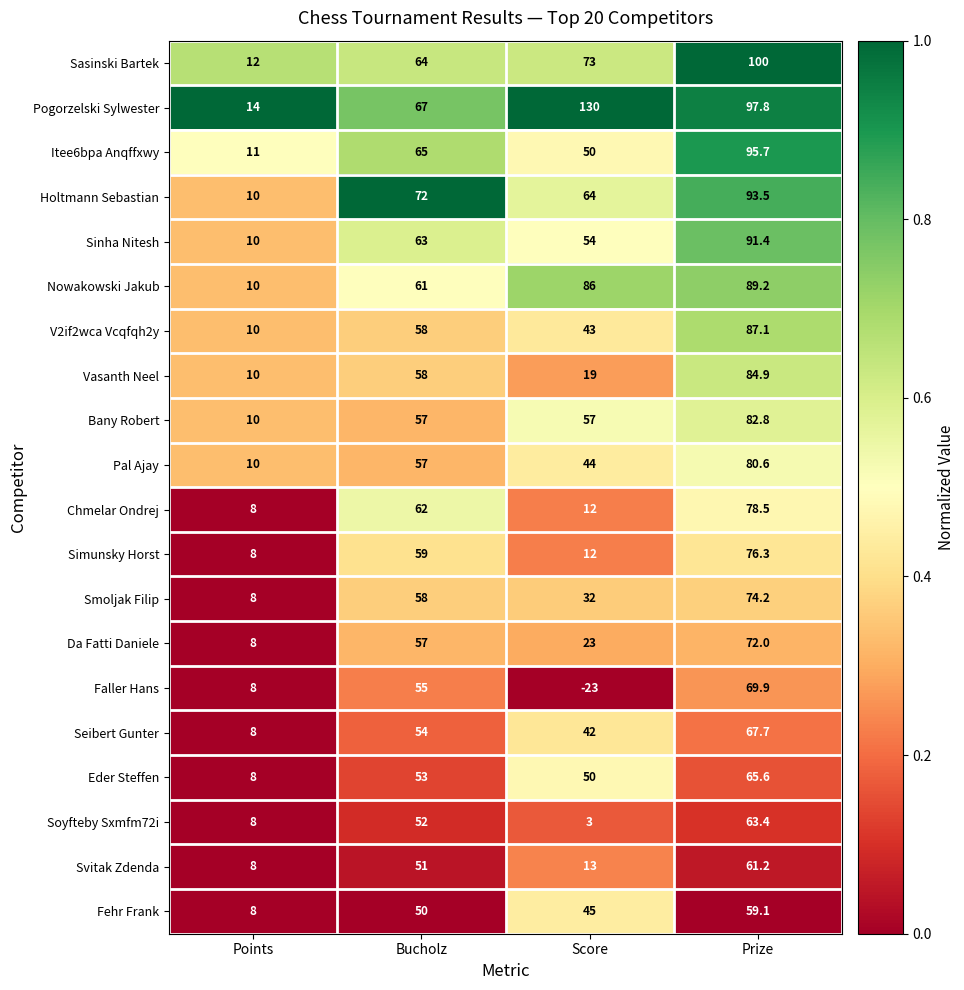

Is the value of V2if2wca Vcqfqh2y at Bucholz greater than the value of Vasanth Neel at Points?

Yes